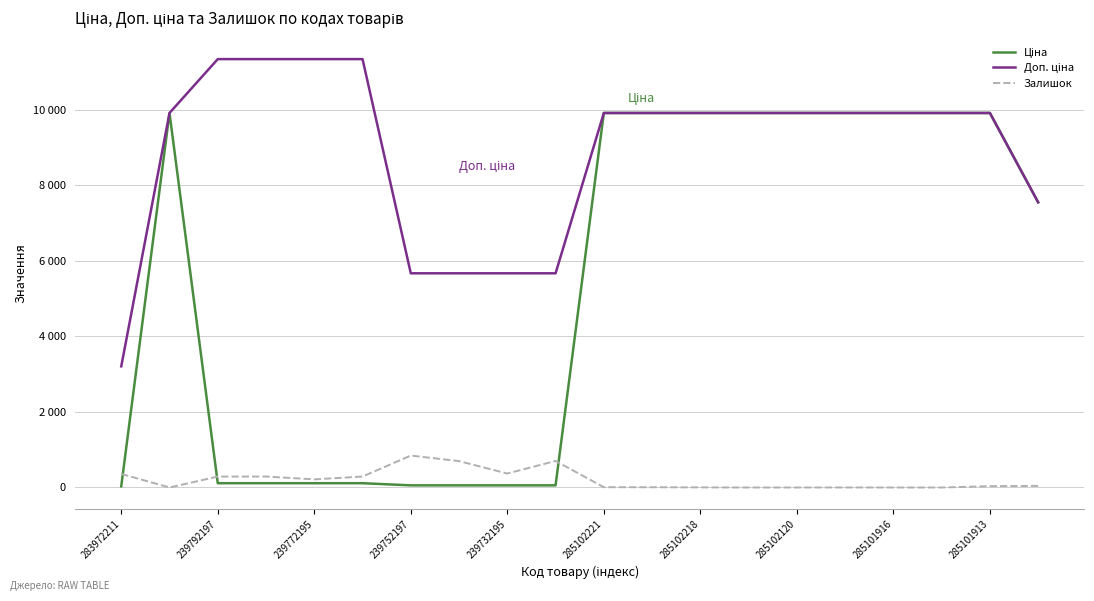

Where does the Залишок series first go above 43?

283972211